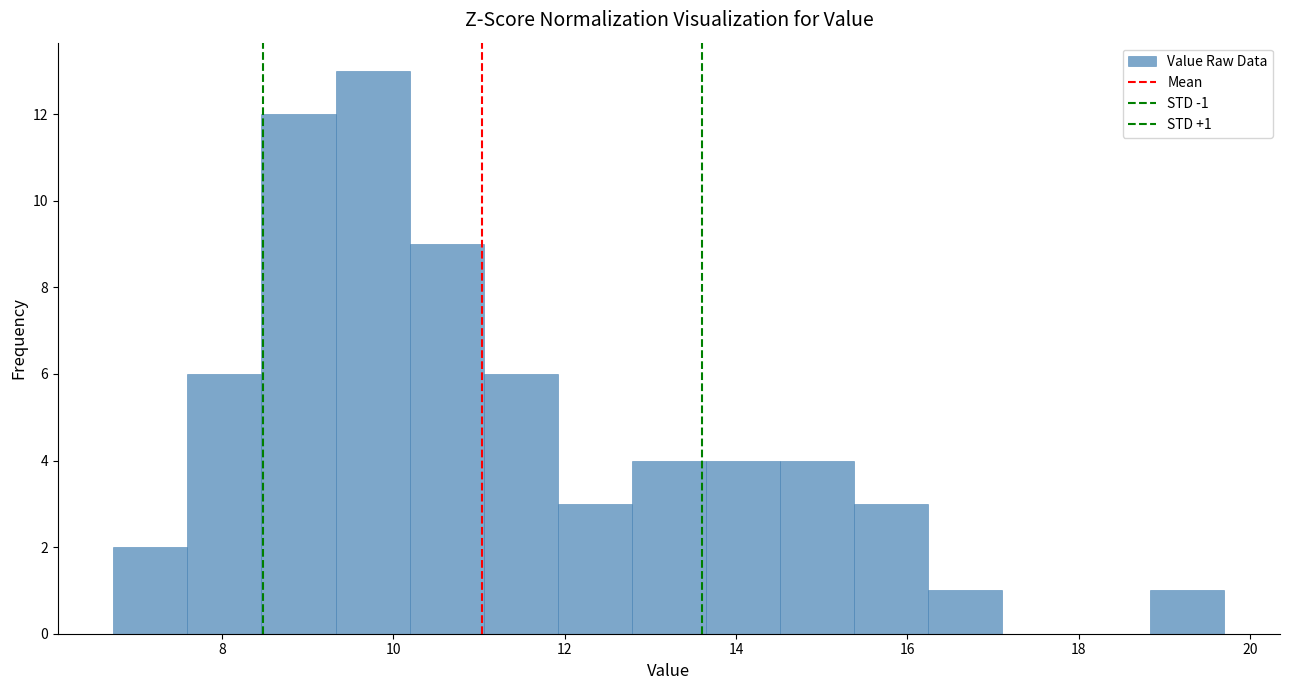

Over which range of the x-axis is the bar tallest?

9.4 to 10.2